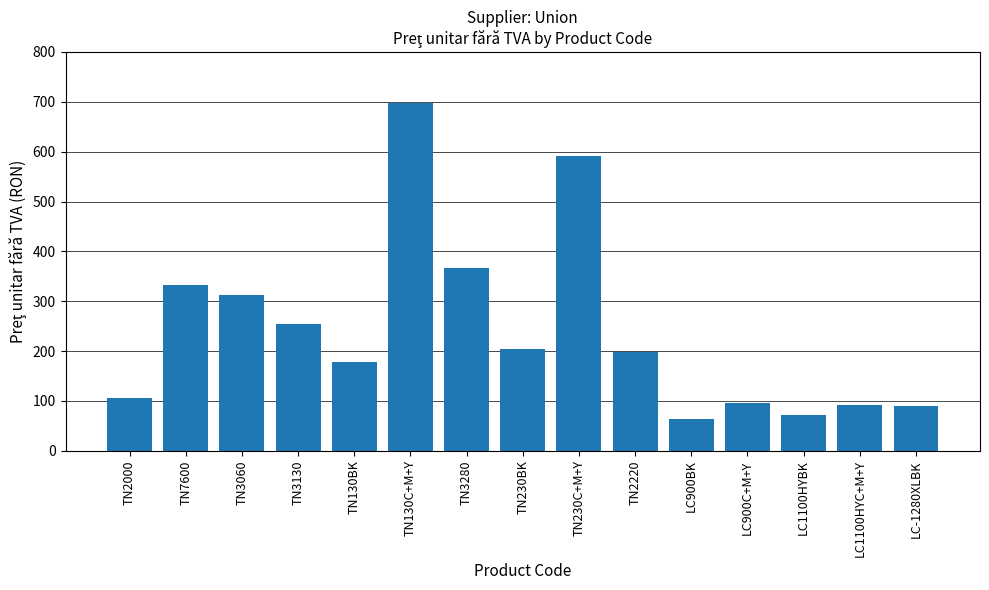

True or false: the data shows 18.0 at LC1100HYBK.

False